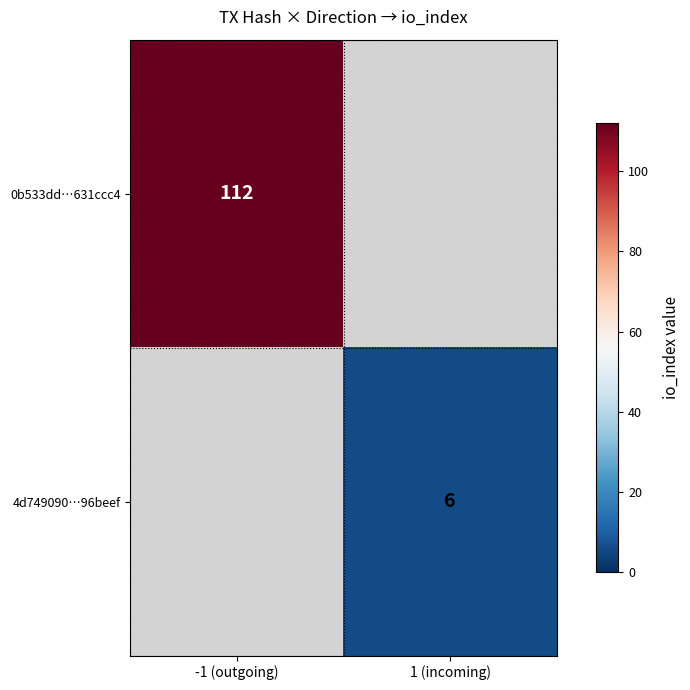

True or false: 0b533dd…631ccc4 has a value of 112 at -1 (outgoing).

True